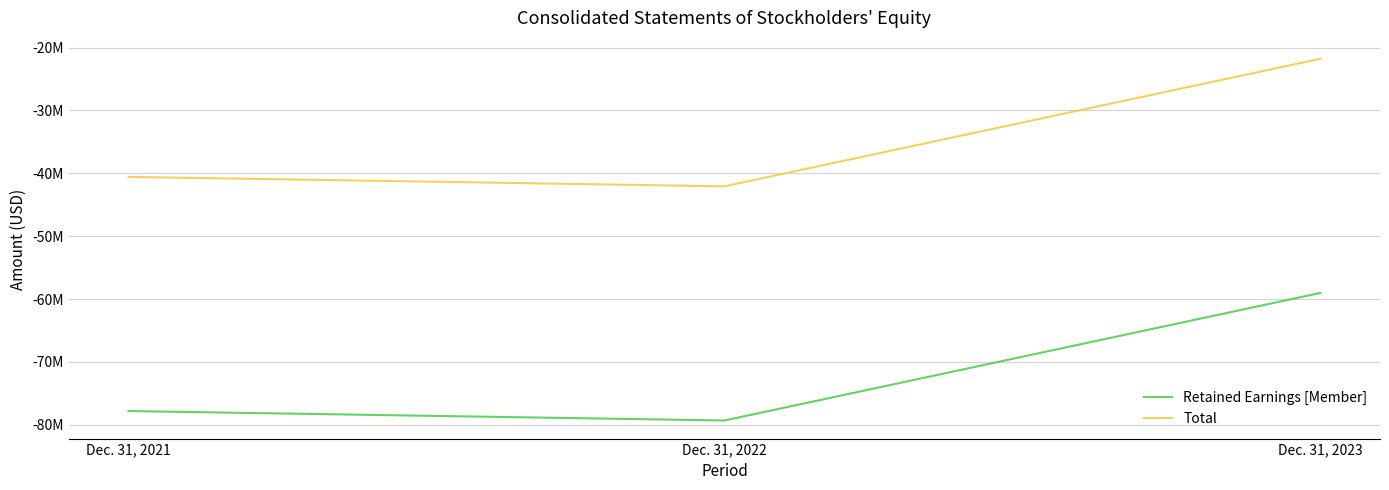

What are all the series names shown in the legend?

Retained Earnings [Member], Total